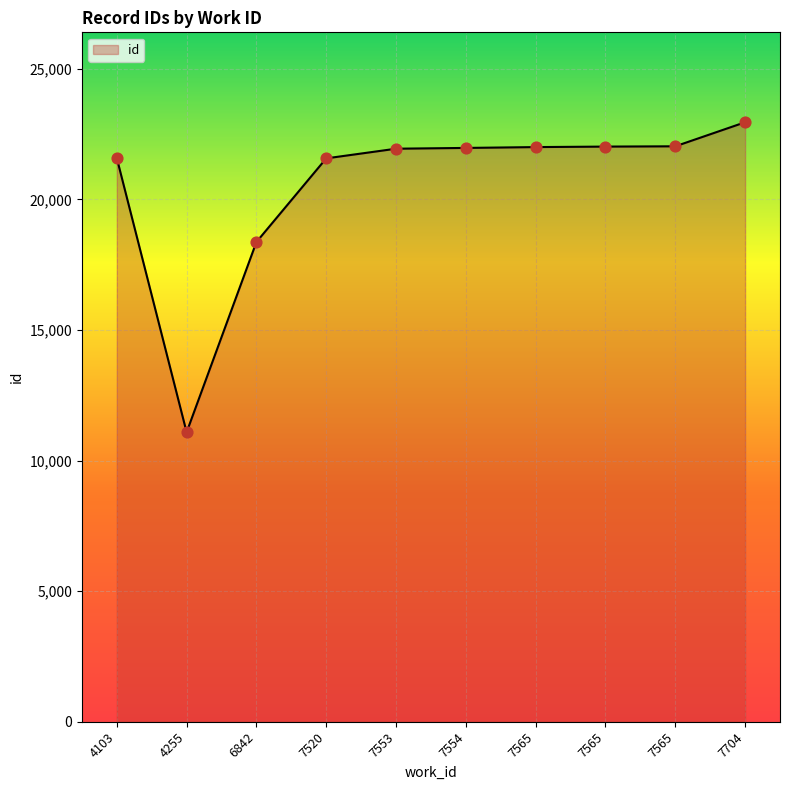

What is the ratio of the value at 7704 to the value at 7554?

1.0